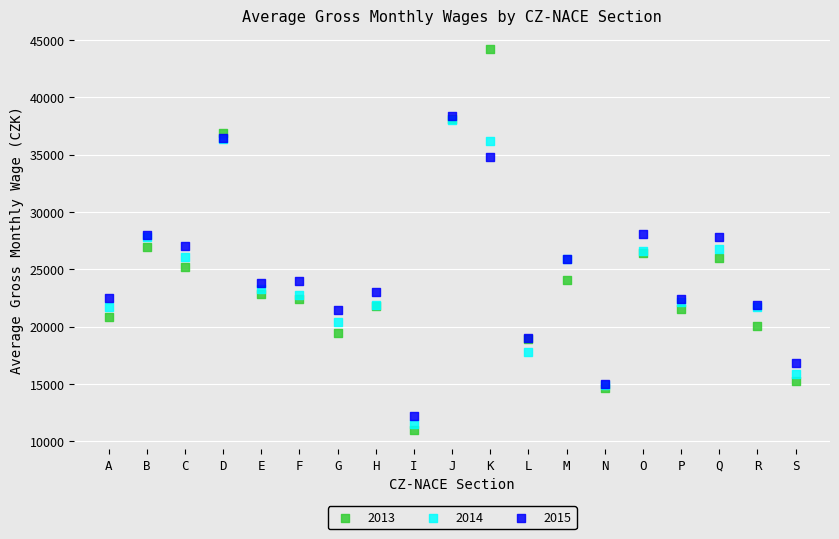

Which series has the largest Y range (max minus min)?

2013